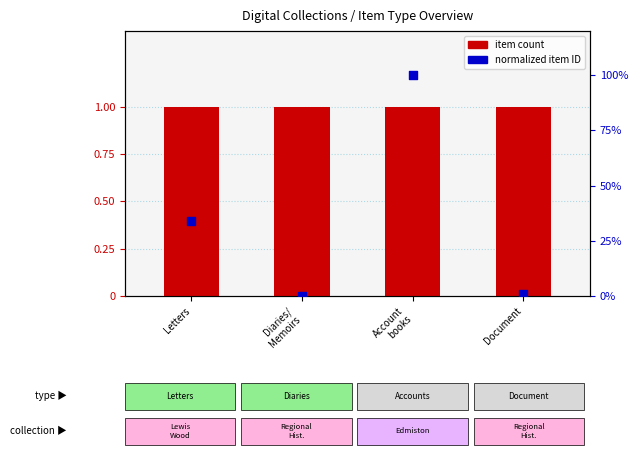

Which series reaches the maximum Y coordinate?

Normalized Item ID